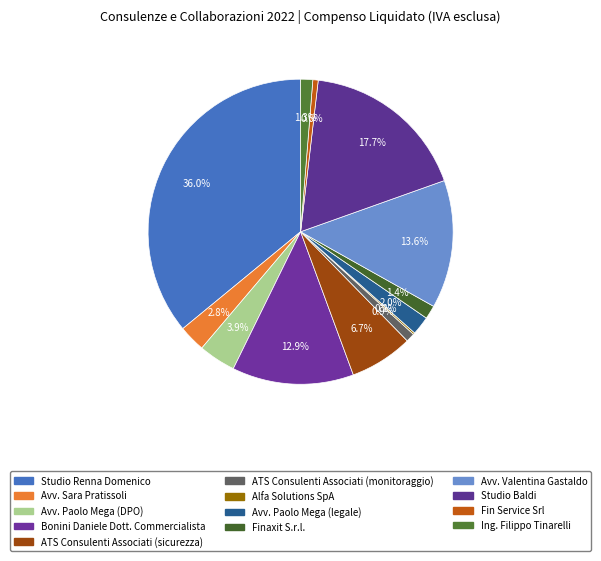

Which category has the biggest portion of the pie?

Studio Renna Domenico